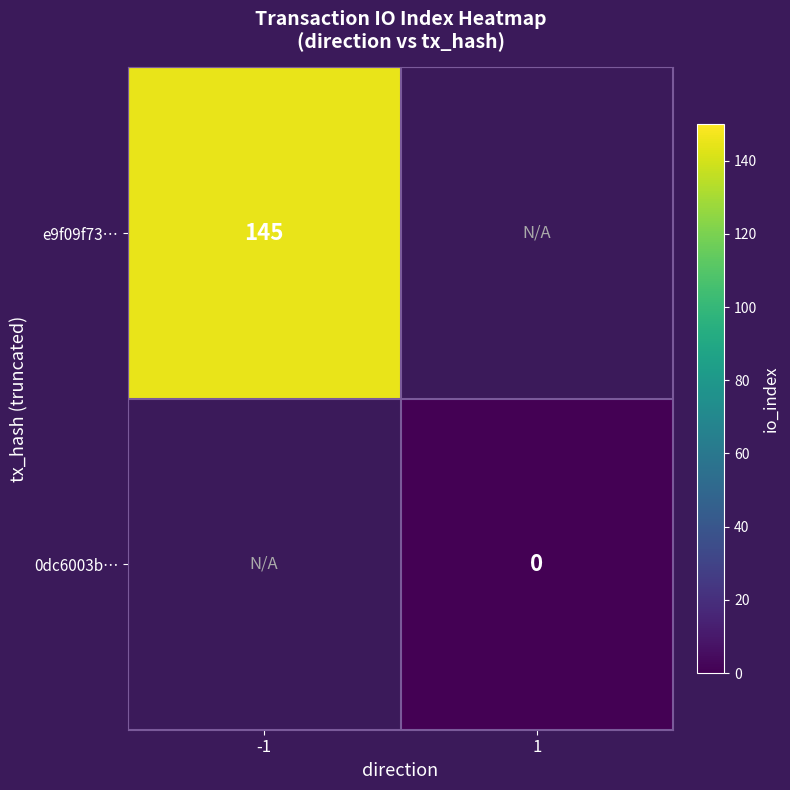

The value of e9f09f73… at -1 is 245. True or false?

False